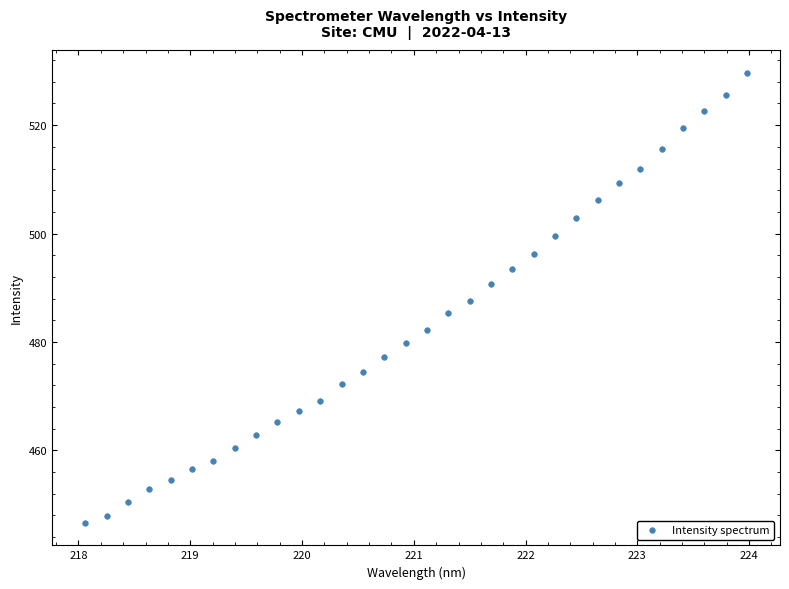

What is the range of Y values (max minus min)?

83.1